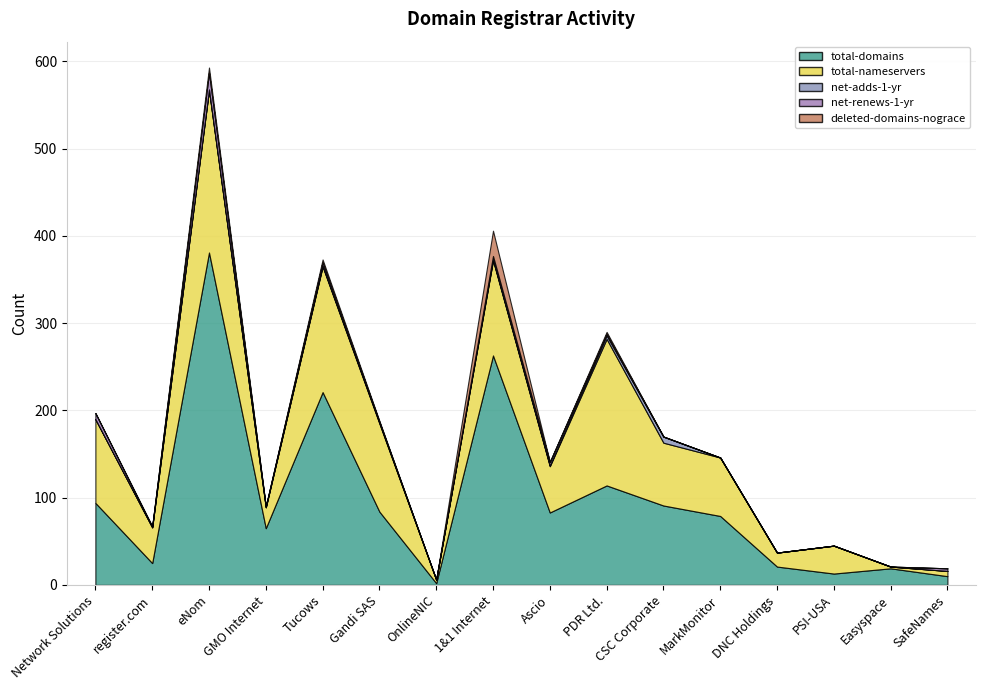

How many interior local valleys does the net-renews-1-yr series have?

3